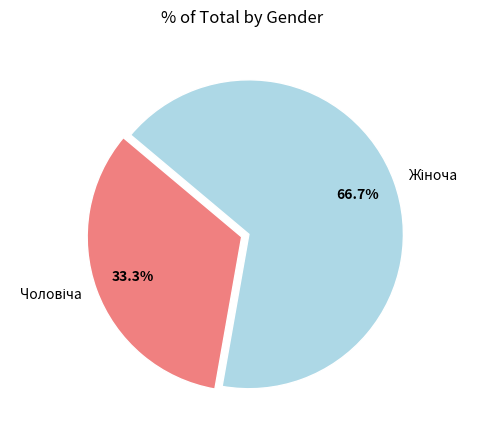

The Жіноча slice represents 61% of the pie. True or false?

False